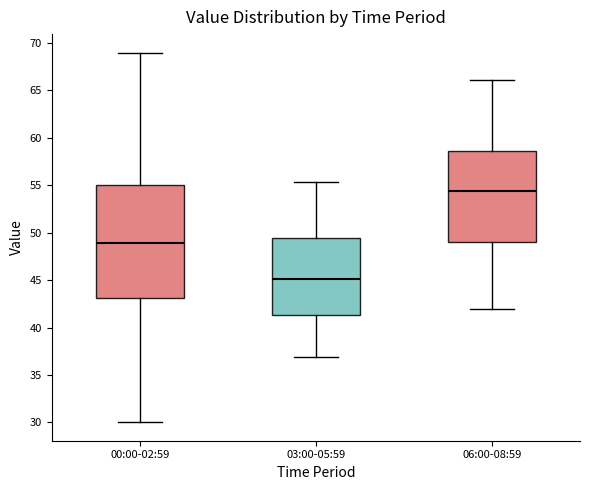

Comparing the boxes themselves (not the whiskers), which one is the tallest?

00:00-02:59